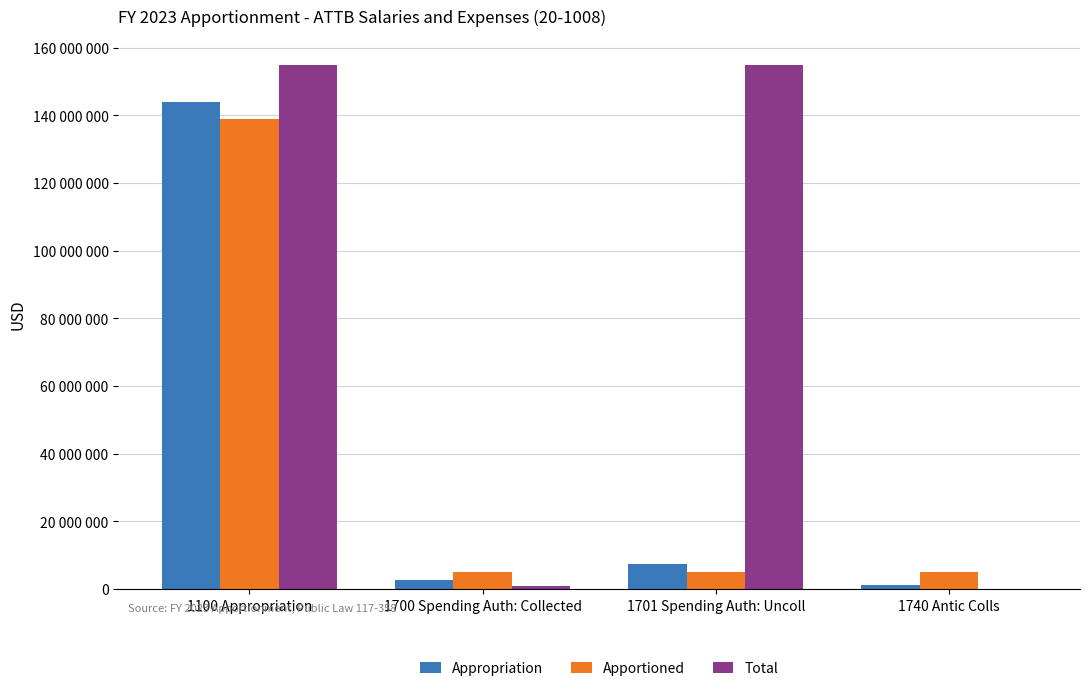

Does the chart contain stacked bars?

No